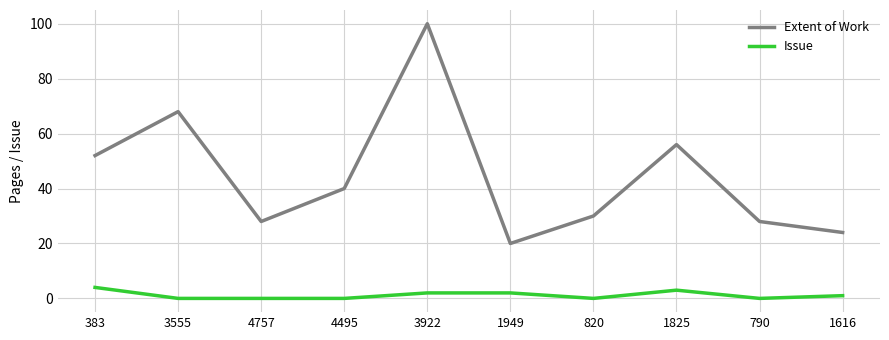

What is the difference between the highest and lowest values at 4757?

28